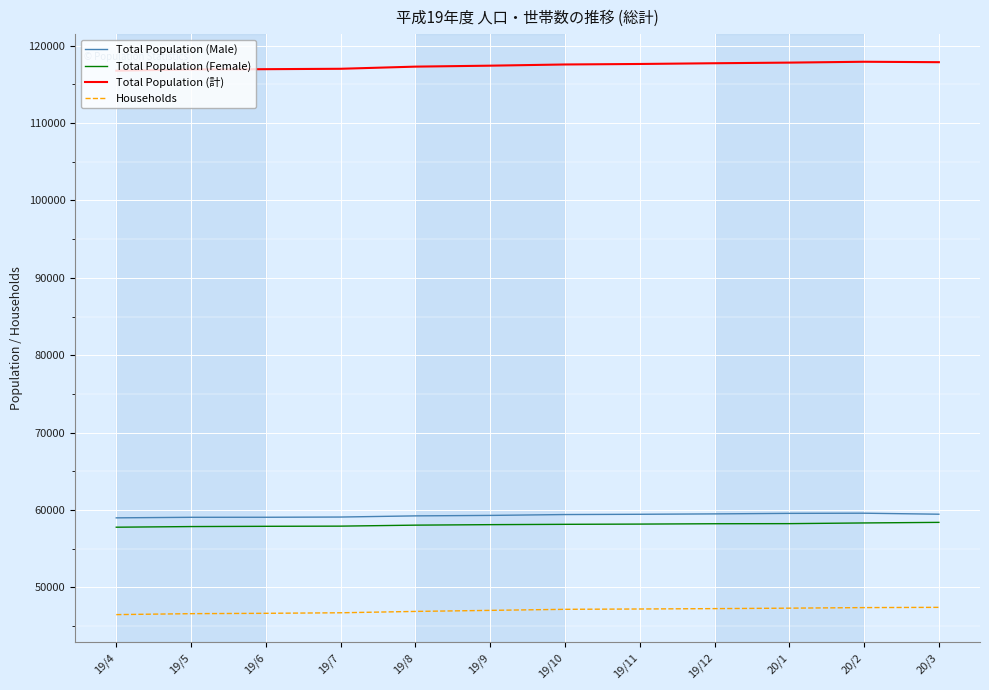

What is the spread (max minus min) of values at 20/3?

70442